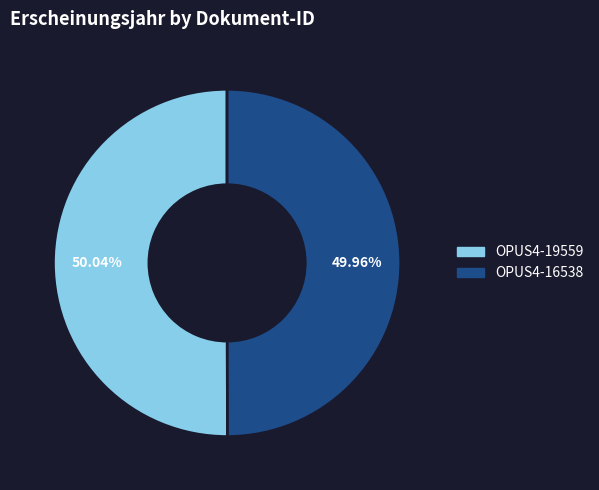

Do OPUS4-16538 and OPUS4-19559 together represent more than half of the pie?

Yes